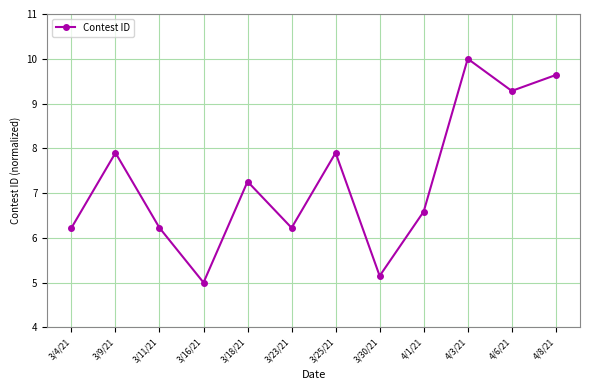

Where is the data nearest to the value 7?

3/18/21